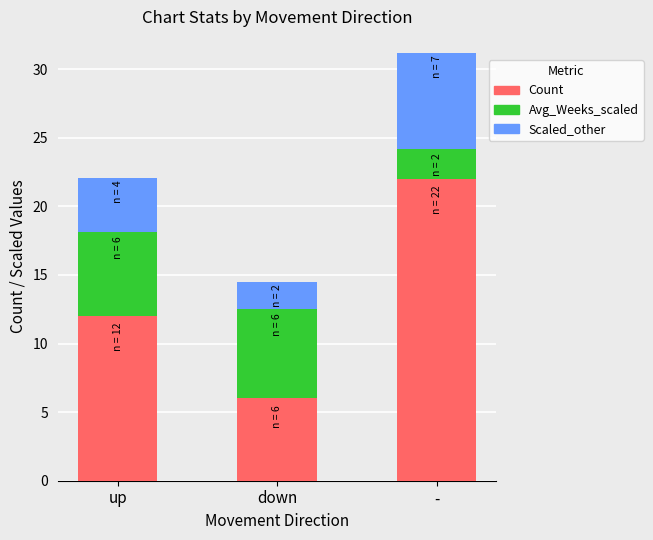

What is the total value across all series at -?

31.2